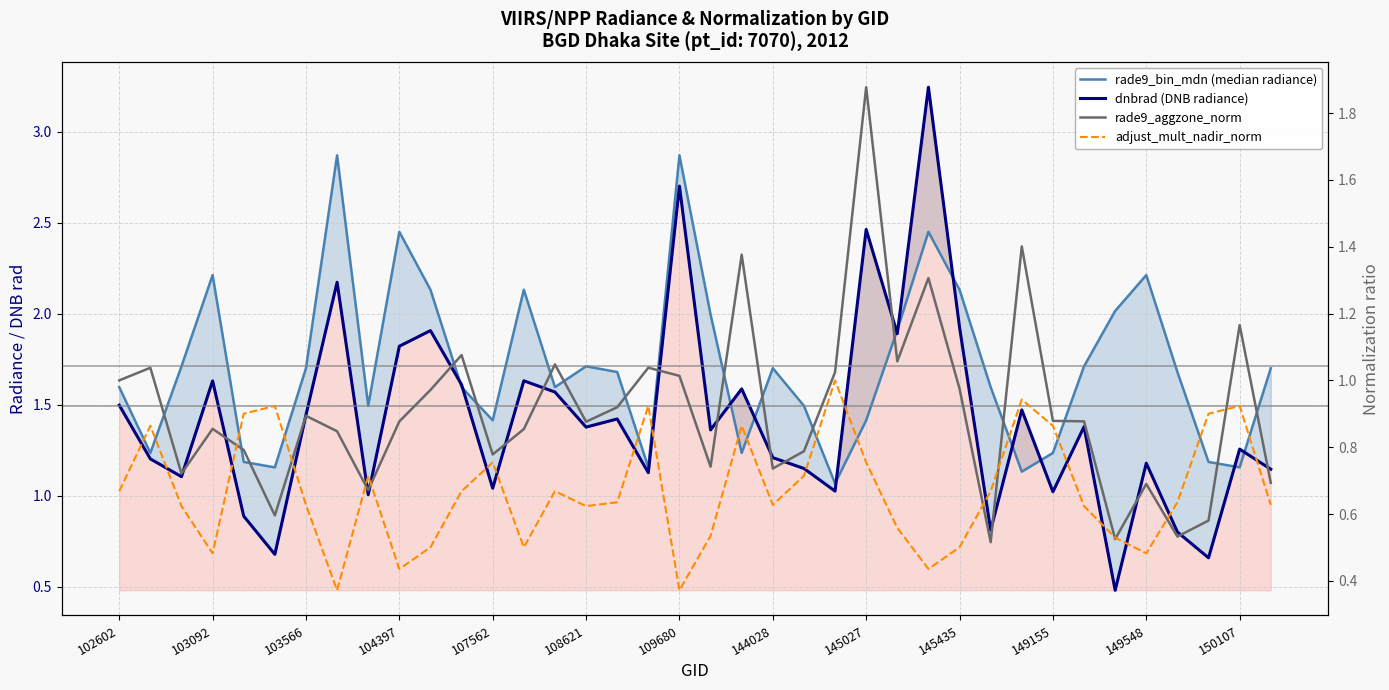

Which category has the lowest value in the dnbrad (DNB radiance) series?

32